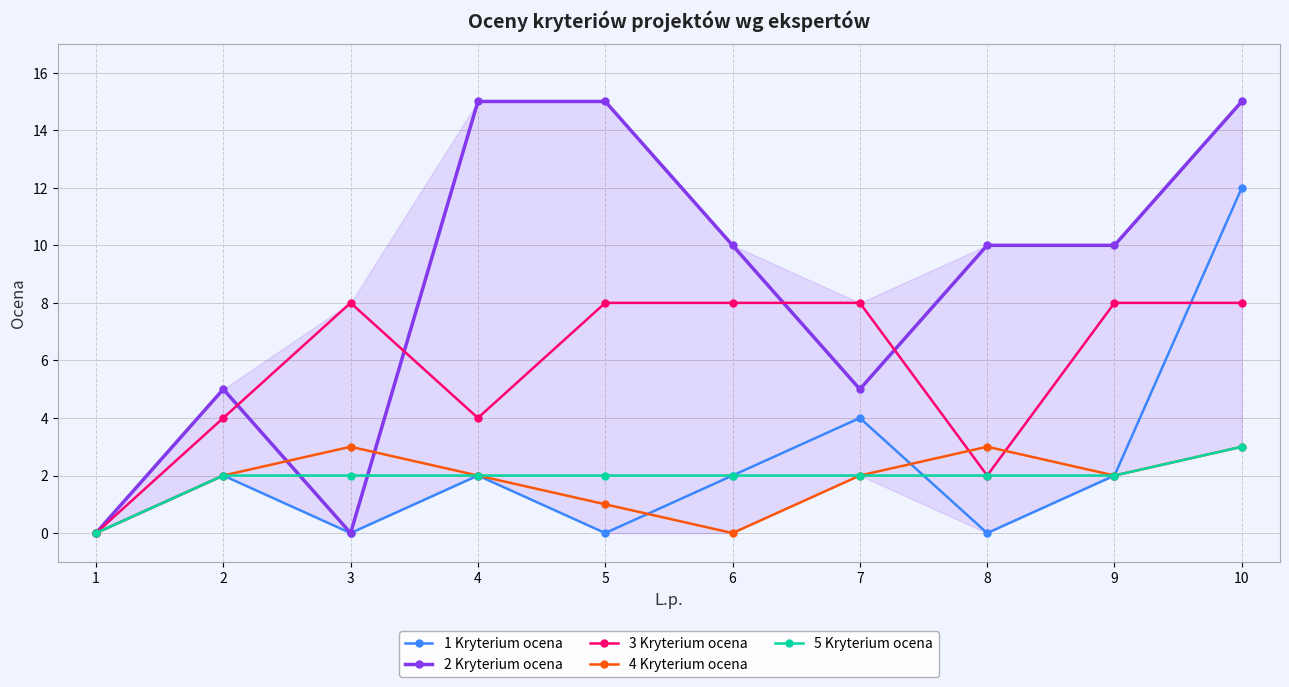

Reading left to right, extract all data points from this chart.

1 Kryterium ocena: 1=0	2=2	3=0	4=2	5=0	6=2	7=4	8=0	9=2	10=12
2 Kryterium ocena: 1=0	2=5	3=0	4=15	5=15	6=10	7=5	8=10	9=10	10=15
3 Kryterium ocena: 1=0	2=4	3=8	4=4	5=8	6=8	7=8	8=2	9=8	10=8
4 Kryterium ocena: 1=0	2=2	3=3	4=2	5=1	6=0	7=2	8=3	9=2	10=3
5 Kryterium ocena: 1=0	2=2	3=2	4=2	5=2	6=2	7=2	8=2	9=2	10=3